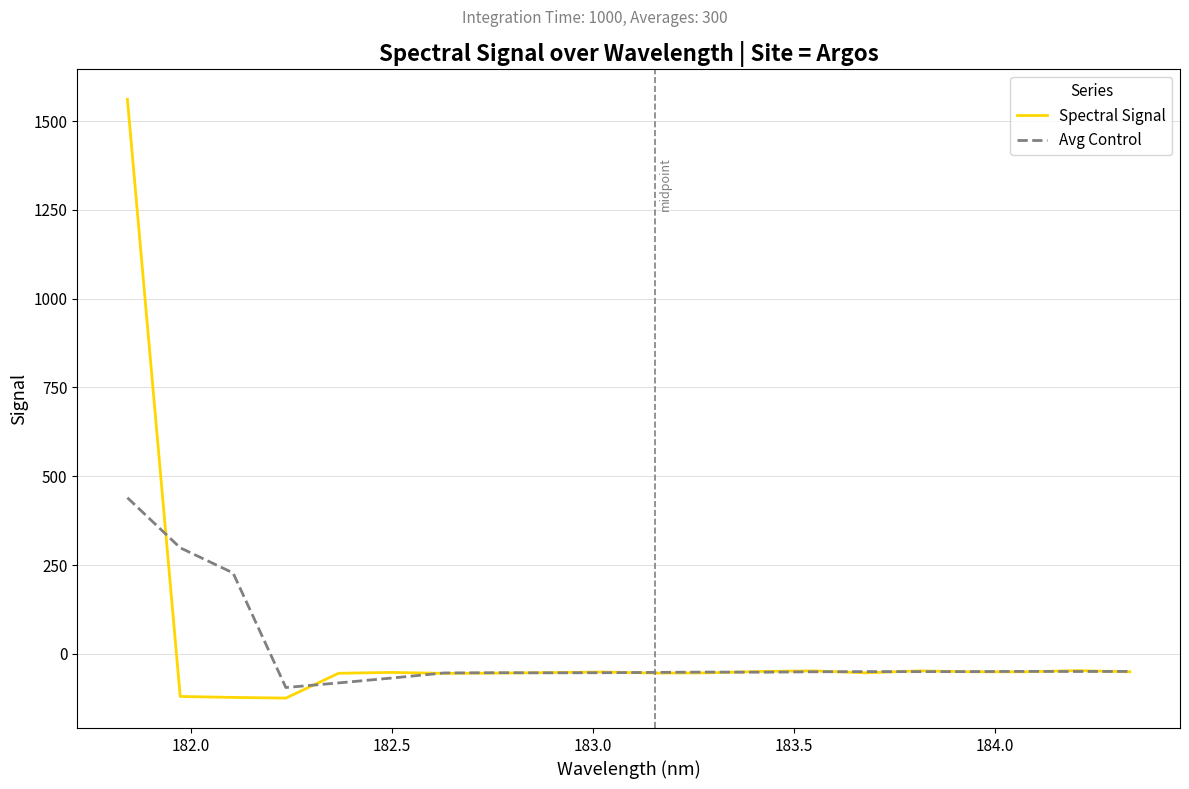

Does the chart display data point markers on the line(s)?

No